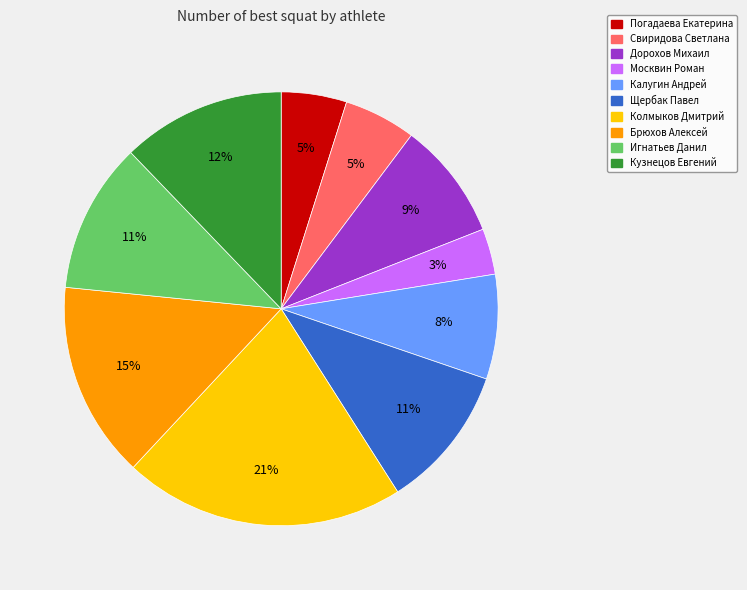

Between Кузнецов Евгений and Дорохов Михаил, which is larger?

Кузнецов Евгений